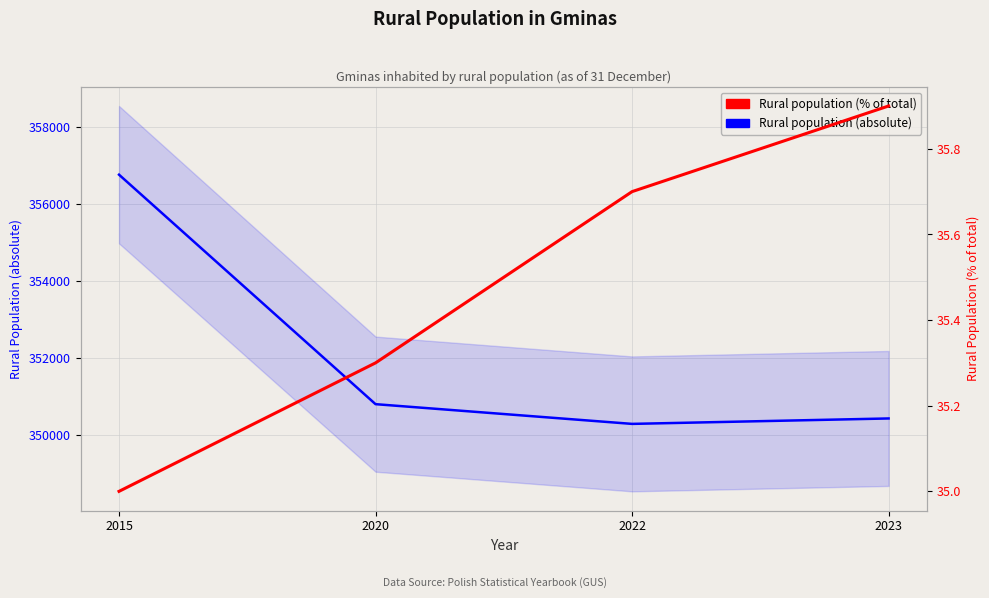

What value does the Rural population (% of total) series have at 2022?

35.7